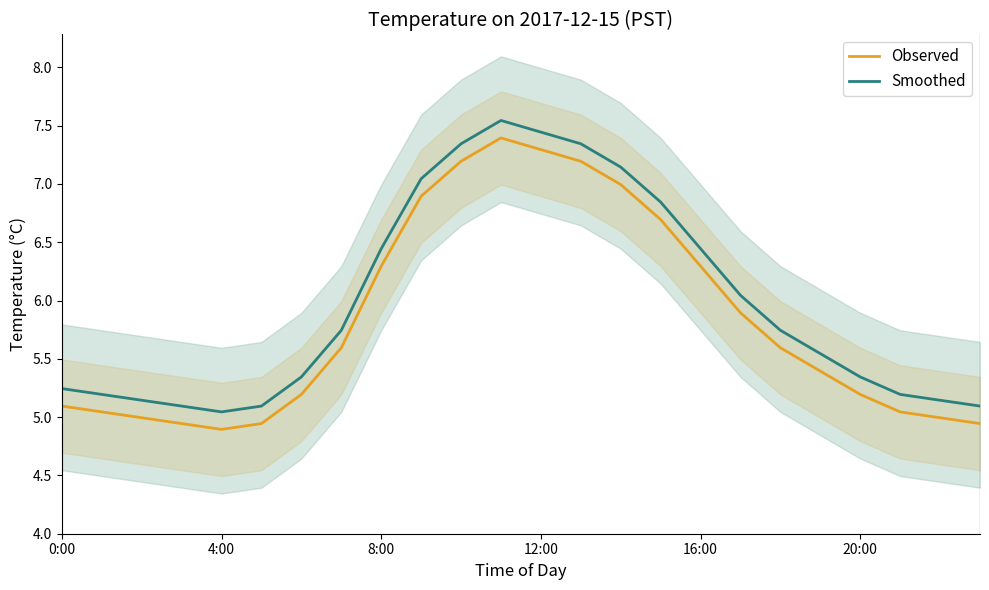

What is the total value across all series at 11?

14.9